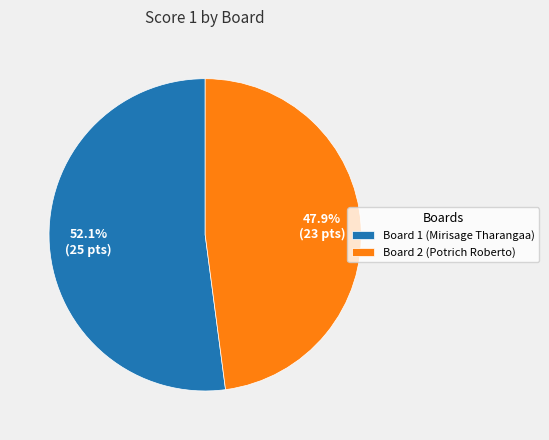

Does Board 2 account for over 50% of the chart?

No